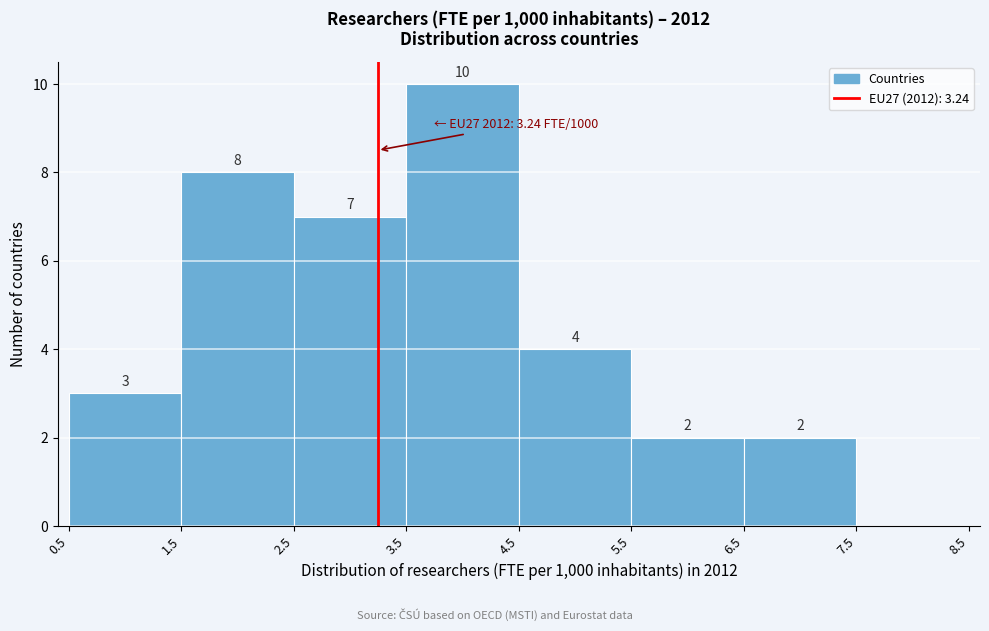

Which range on the x-axis has the tallest bar?

3.5 to 4.5